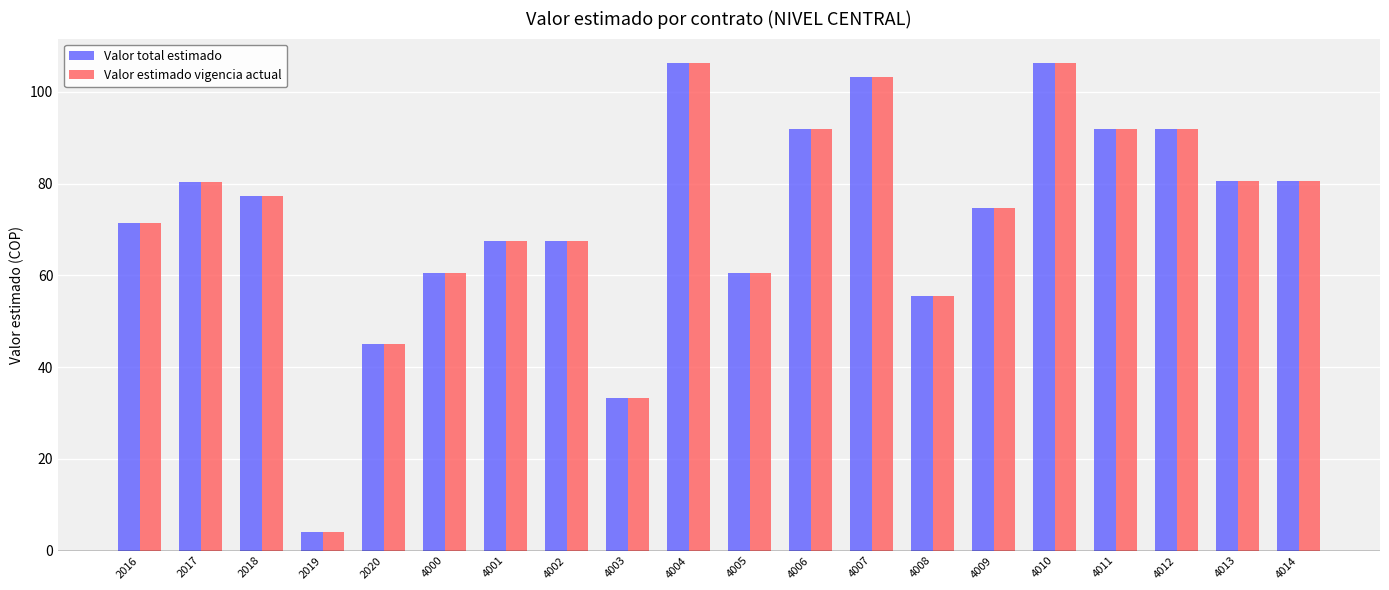

What is the total value across all series at 2018?

154.7